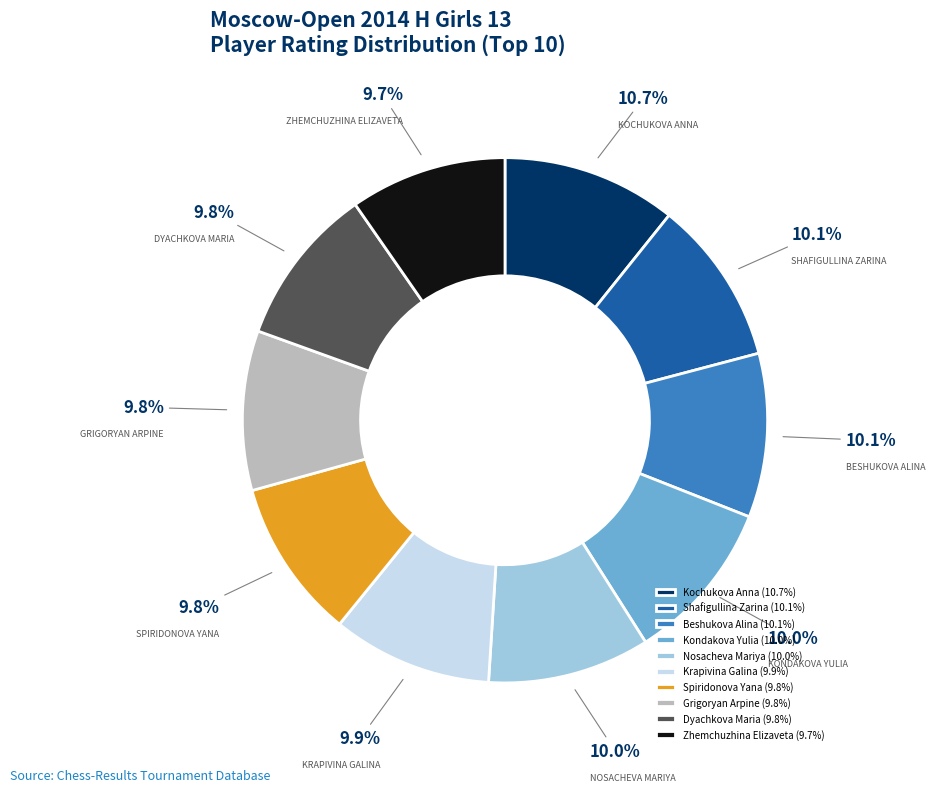

True or false: Krapivina Galina accounts for 16% of the total.

False